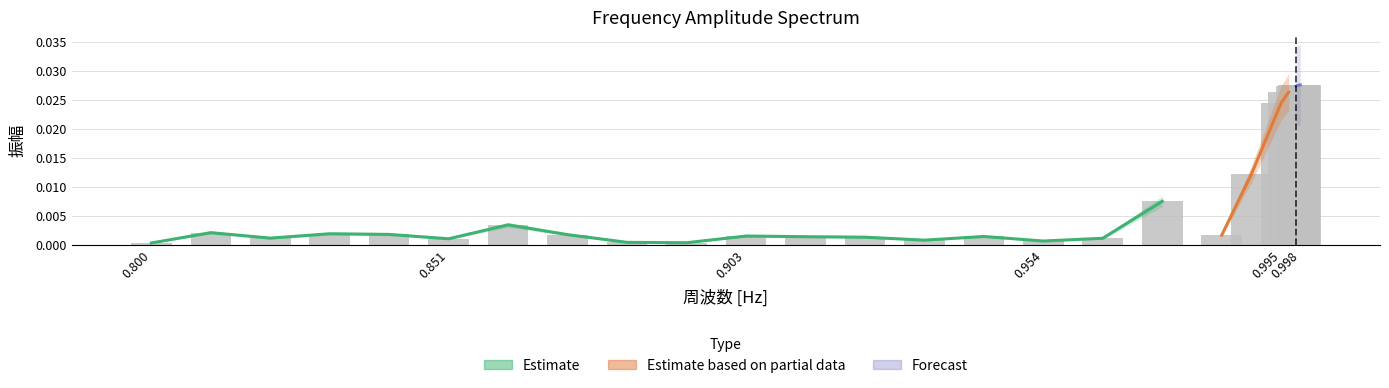

List the labels in order of value, smallest first.

0.8, 0.89230769230769, 0.88205128205128, 0.95384615384615, 0.93333333333333, 0.85128205128205, 0.96410256410256, 0.82051282051282, 0.92307692307692, 0.91282051282051, 0.94358974358974, 0.9025641025641, 0.98461538461538, 0.87179487179487, 0.84102564102564, 0.83076923076923, 0.81025641025641, 0.86153846153846, 0.97435897435897, 0.98974358974359, 0.99487179487179, 0.99615384615385, 0.9974358974359, 0.99775641025642, 0.99807692307693, 0.99815705128206